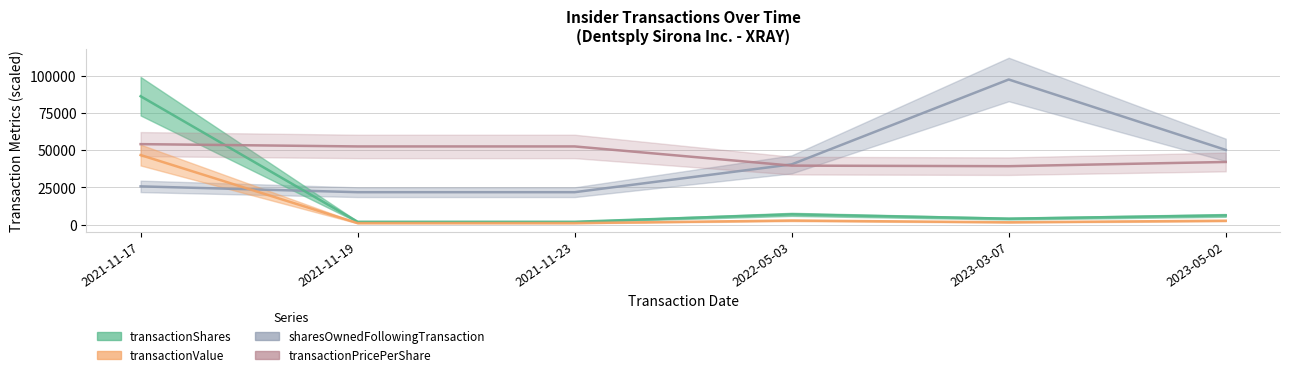

What is the difference between the second highest and minimum values in the transactionShares series?

4997.0